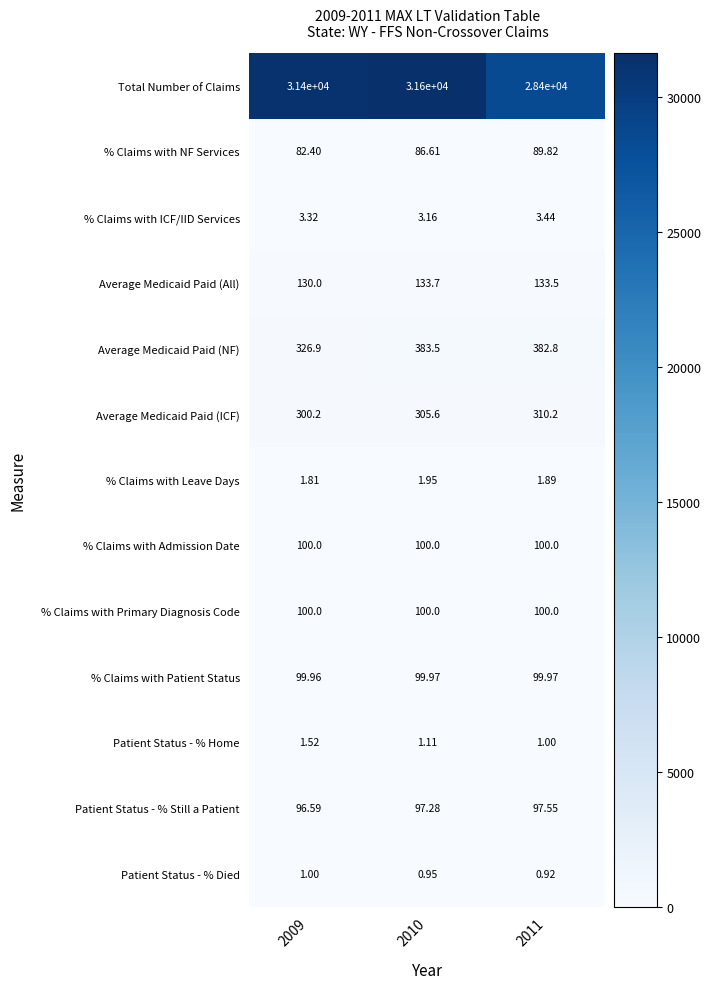

Is the value of Patient Status - % Home at 2011 greater than the value of Average Medicaid Paid (All) at 2009?

No